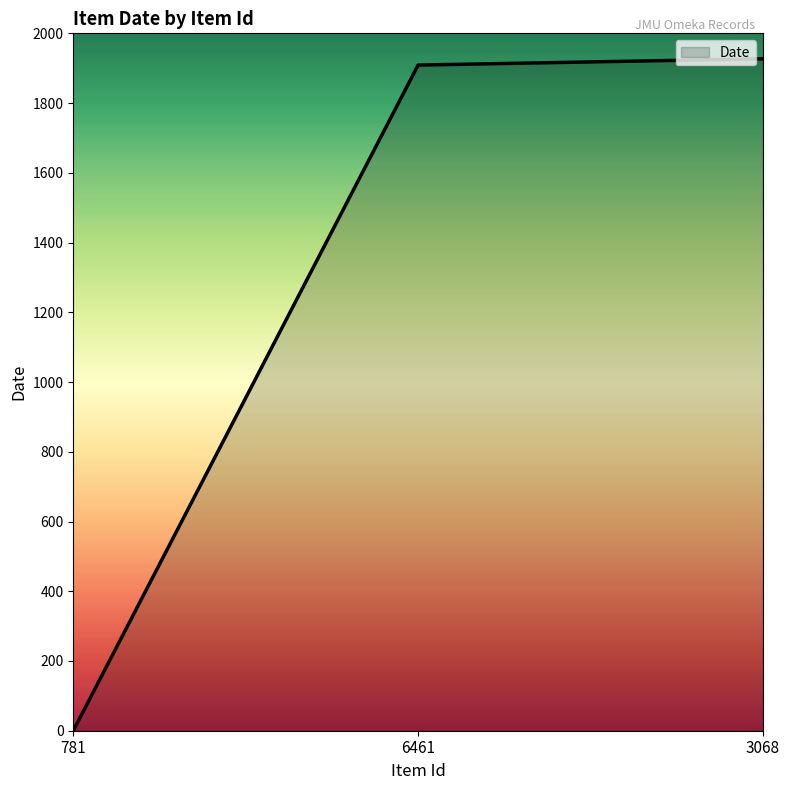

How many values are below 1909?

1